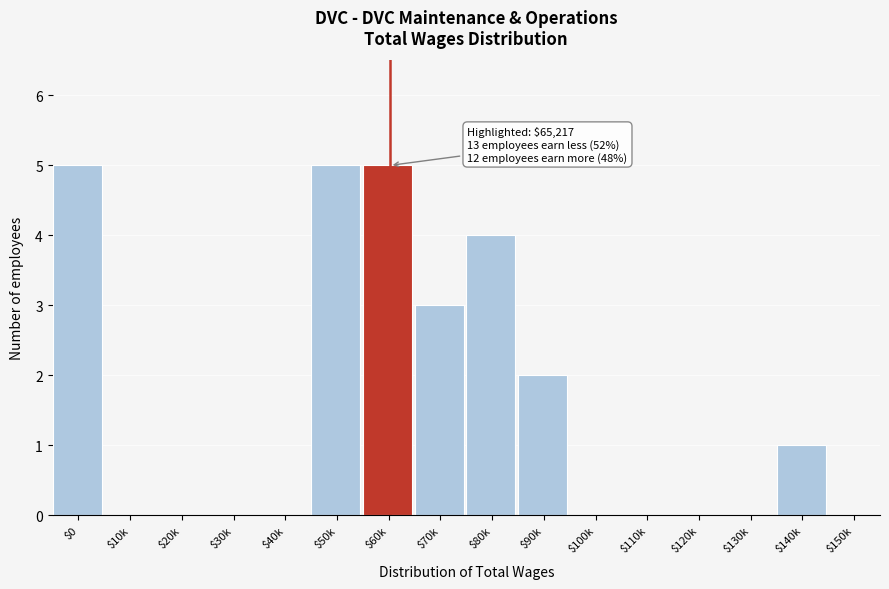

The chart shows a value of 0 at $140k. True or false?

False